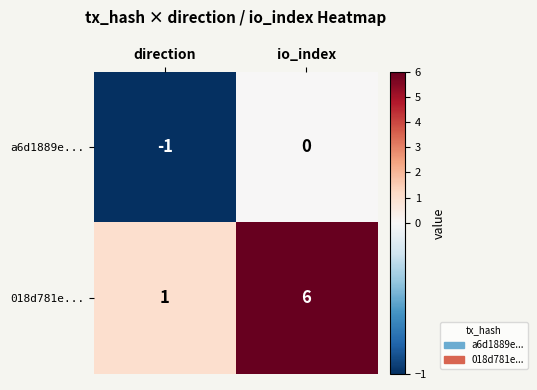

At which category does the chart reach its minimum across all series?

direction